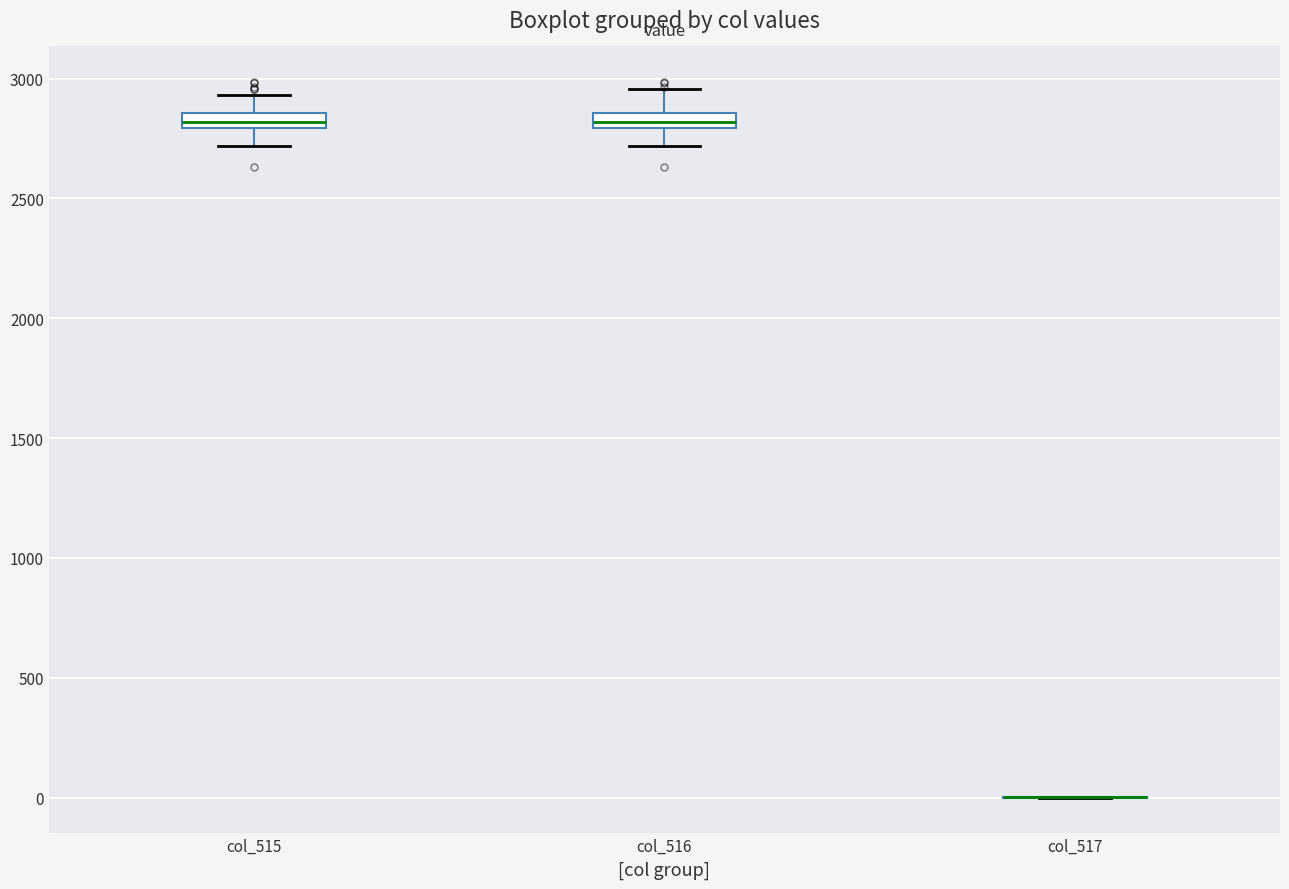

Where does the lower whisker of the box for col_516 end on the y-axis? The values are not printed on the chart, so give them approximately, as read against the axis.

2700